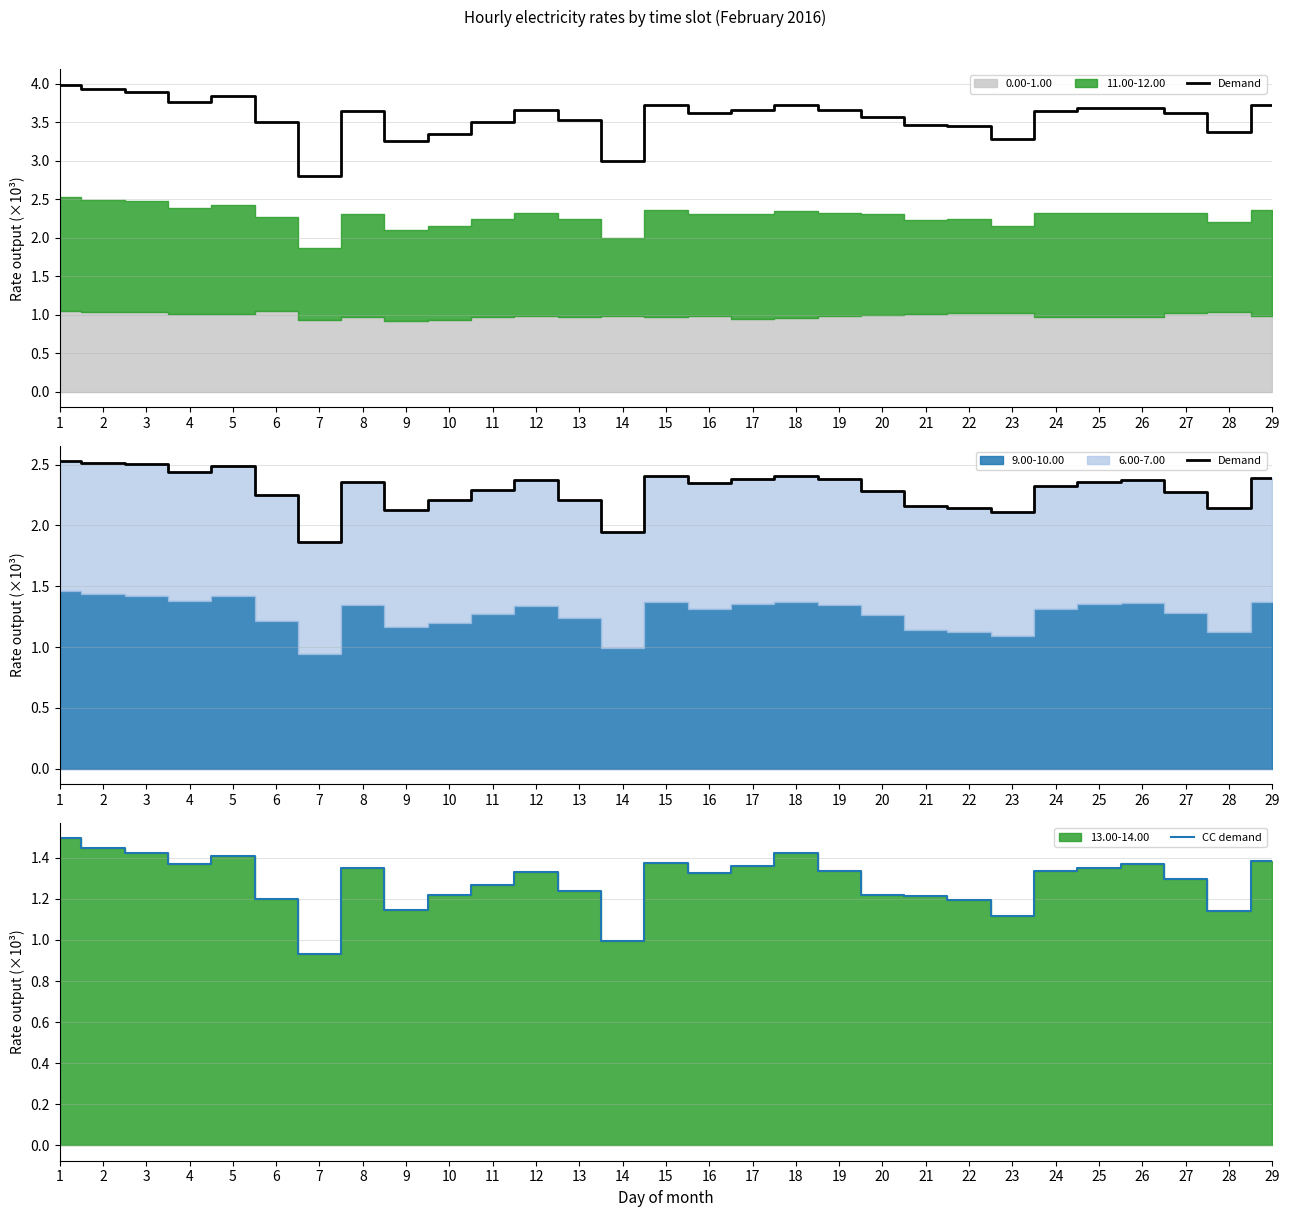

What is the difference between the highest and lowest values at 2?

1.1